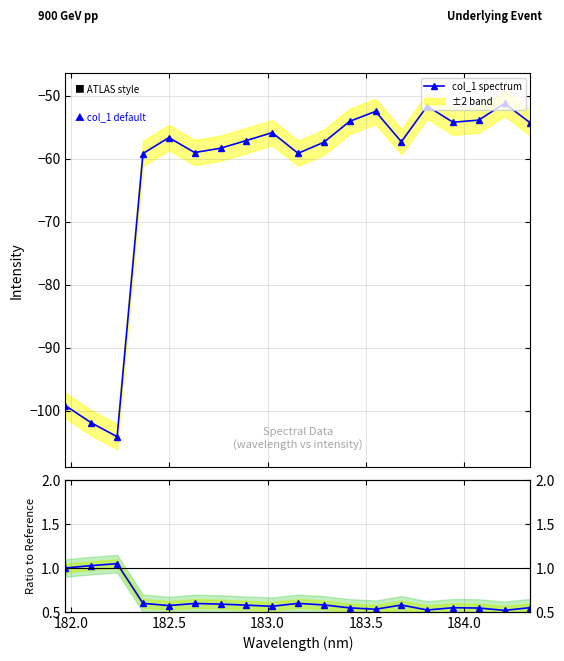

What is the value of the Ratio to first point at the 1st from the left?

1.0